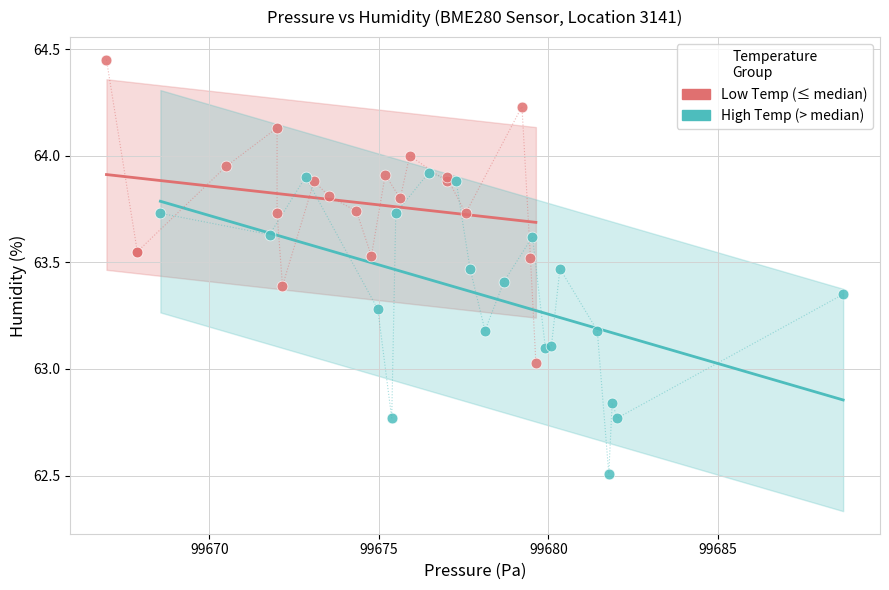

What are all the series names shown in the legend?

Low Temp (≤ median), High Temp (> median)